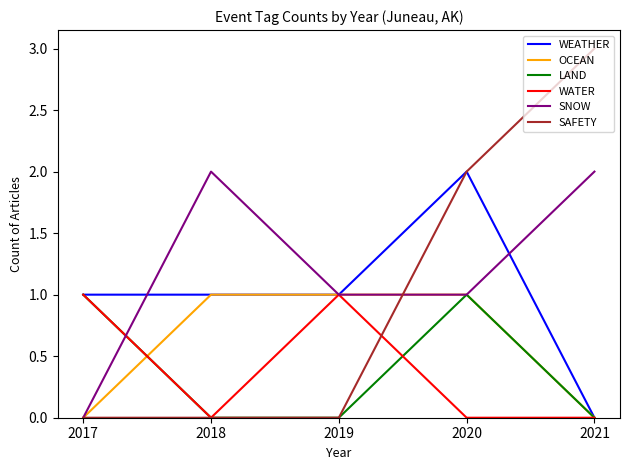

How many series are shown in this chart?

6